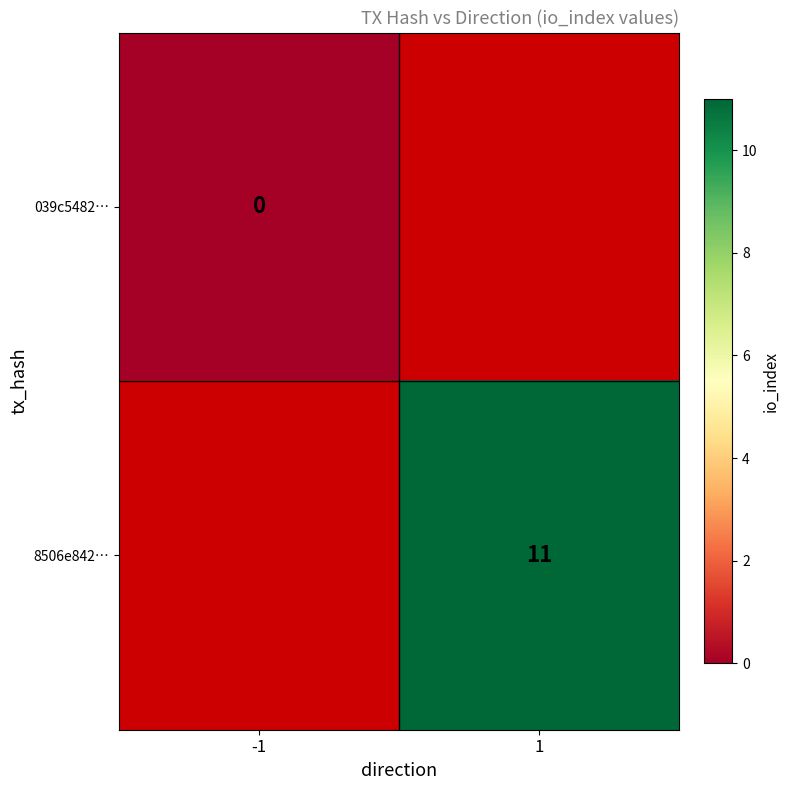

Is the value of 8506e842… at 1 greater than the value of 039c5482… at -1?

Yes